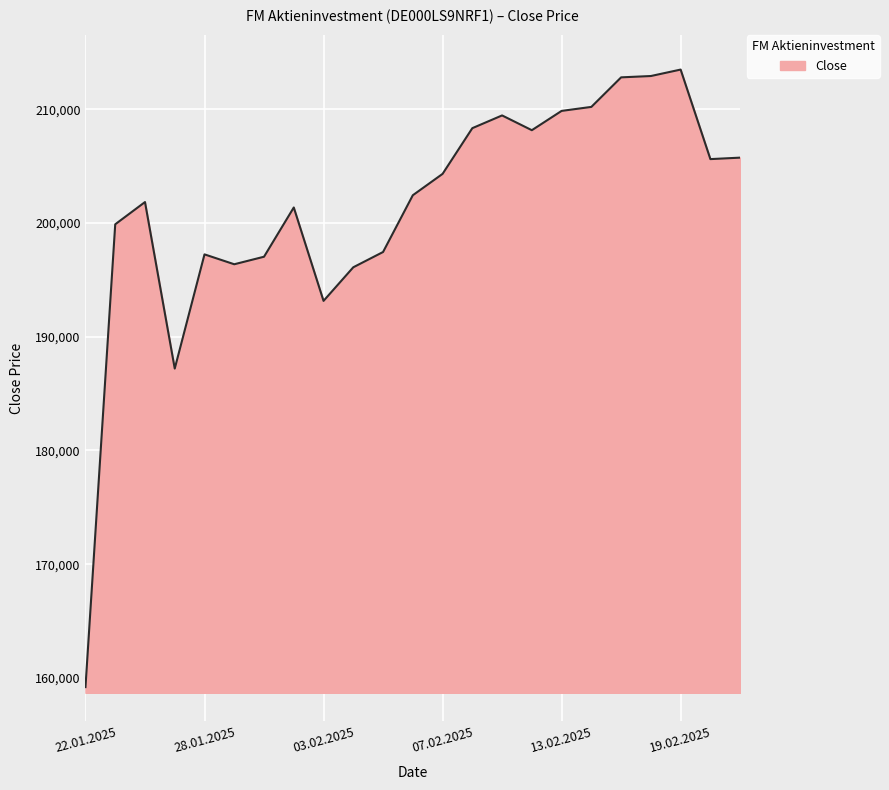

What is the smallest value displayed?

159196.9